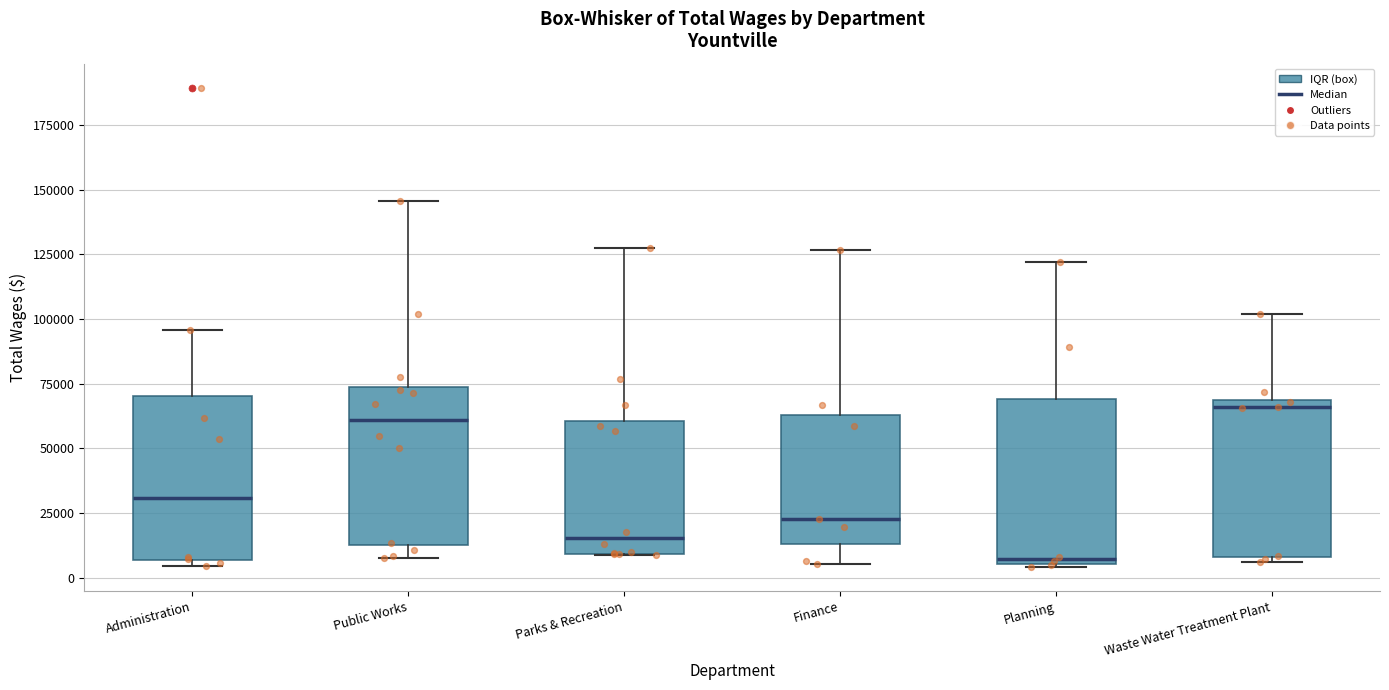

Reading left to right, read every box against the y-axis: the position of its median line, the range the box covers, and the ends of its whiskers. The values are not printed on the chart, so give them approximately, as read against the axis.

Administration: median 30000, box 5000 to 70000, whiskers 5000 (just below the box's lower edge) to 95000
Public Works: median 60000, box 15000 to 75000, whiskers 10000 to 145000
Parks & Recreation: median 15000, box 10000 to 60000, whiskers 10000 to 125000
Finance: median 25000, box 15000 to 65000, whiskers 5000 to 125000
Planning: median 5000 (just above the box's lower edge), box 5000 to 70000, whiskers 5000 to 120000
Waste Water Treatment Plant: median 65000, box 10000 to 70000, whiskers 5000 to 100000